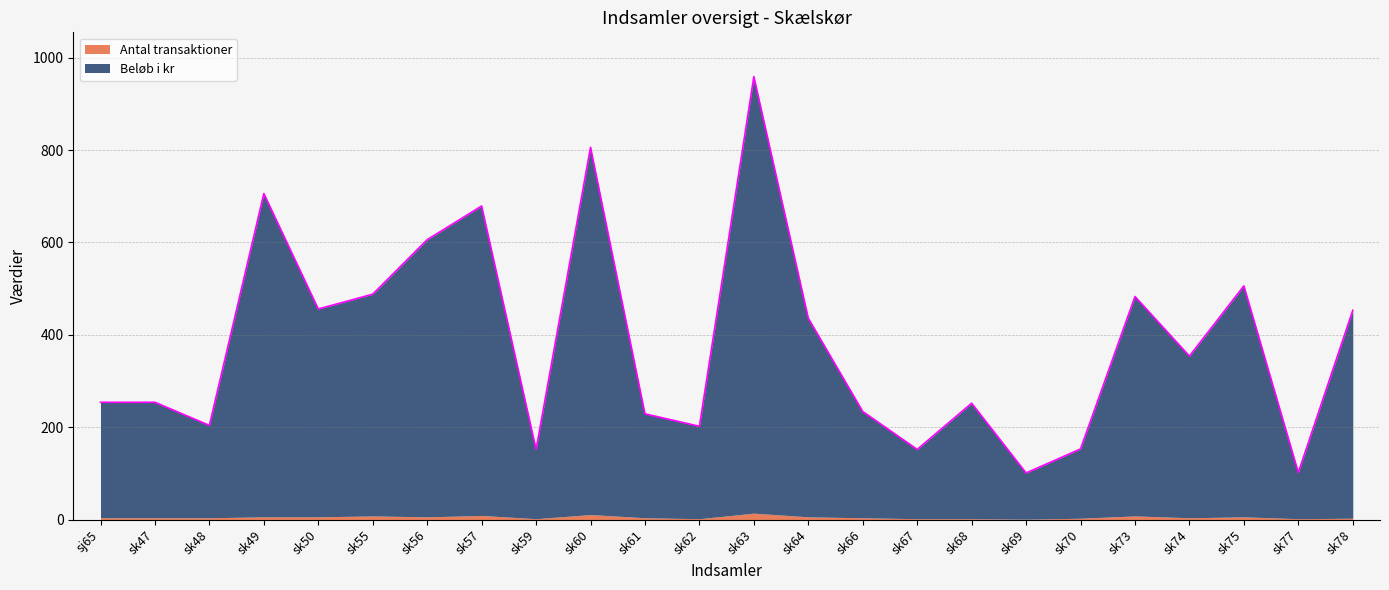

The chart shows a value of 453 at sk78. True or false?

True